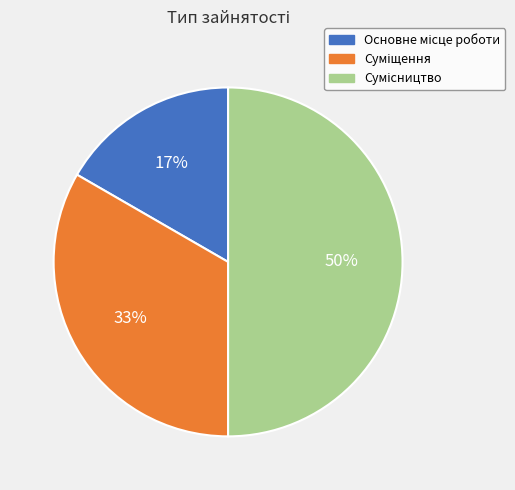

To the nearest percent, what is the average slice percentage?

33%